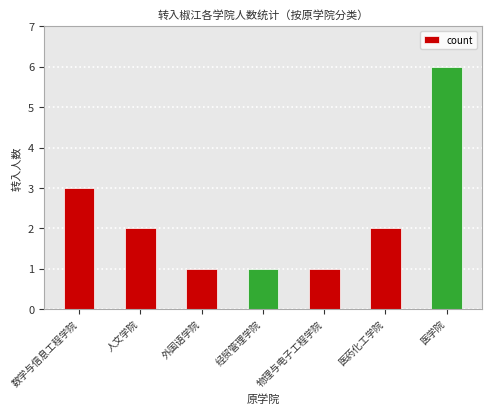

What is the change in value from 数学与信息工程学院 to 医学院?

+3